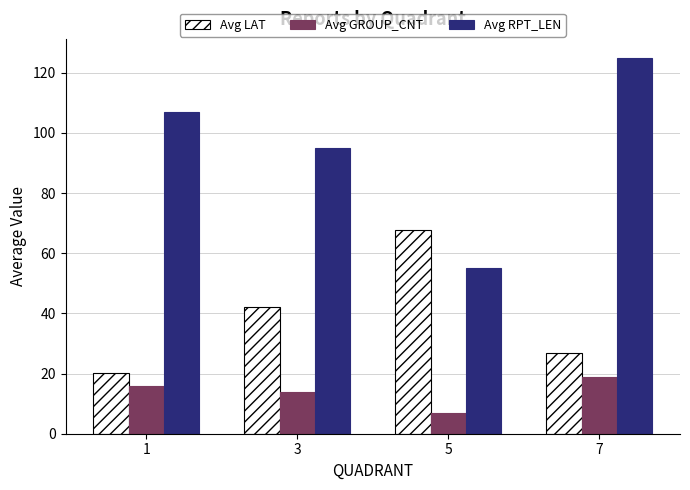

At which label is Avg RPT_LEN closest to 90?

3